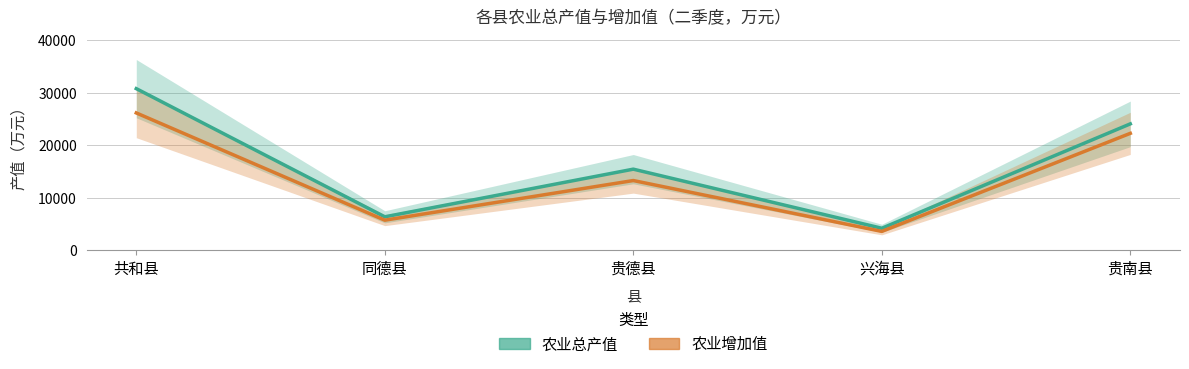

Which has a higher value, 共和县 or 同德县?

共和县